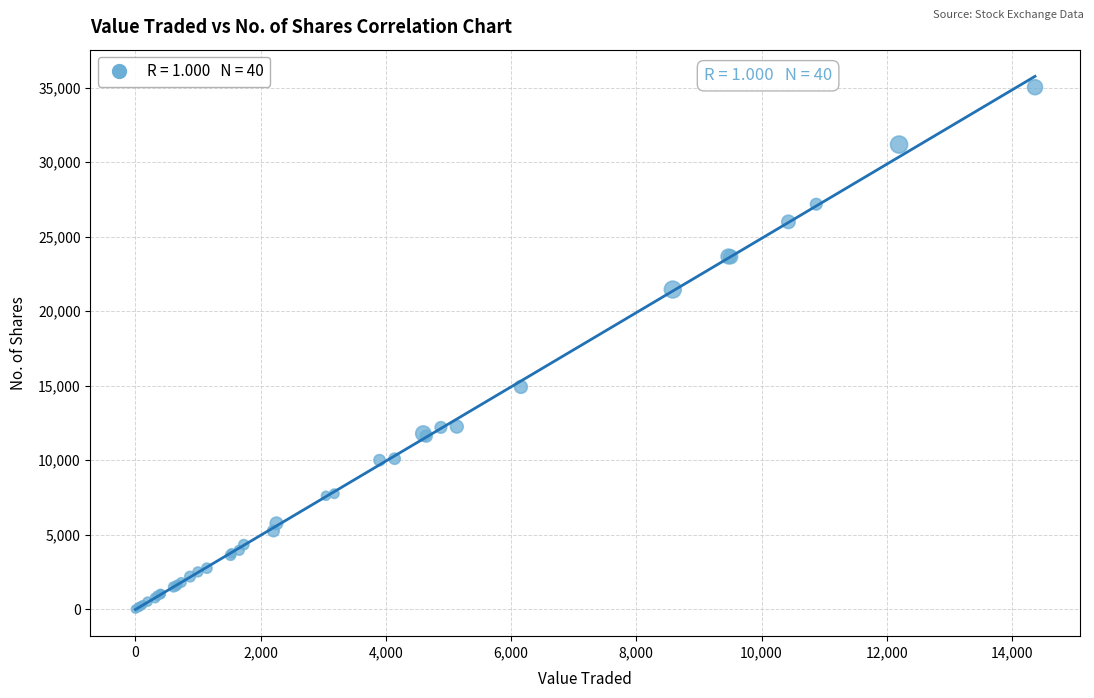

What Y value in the scatter plot is closest to 17521?

14920